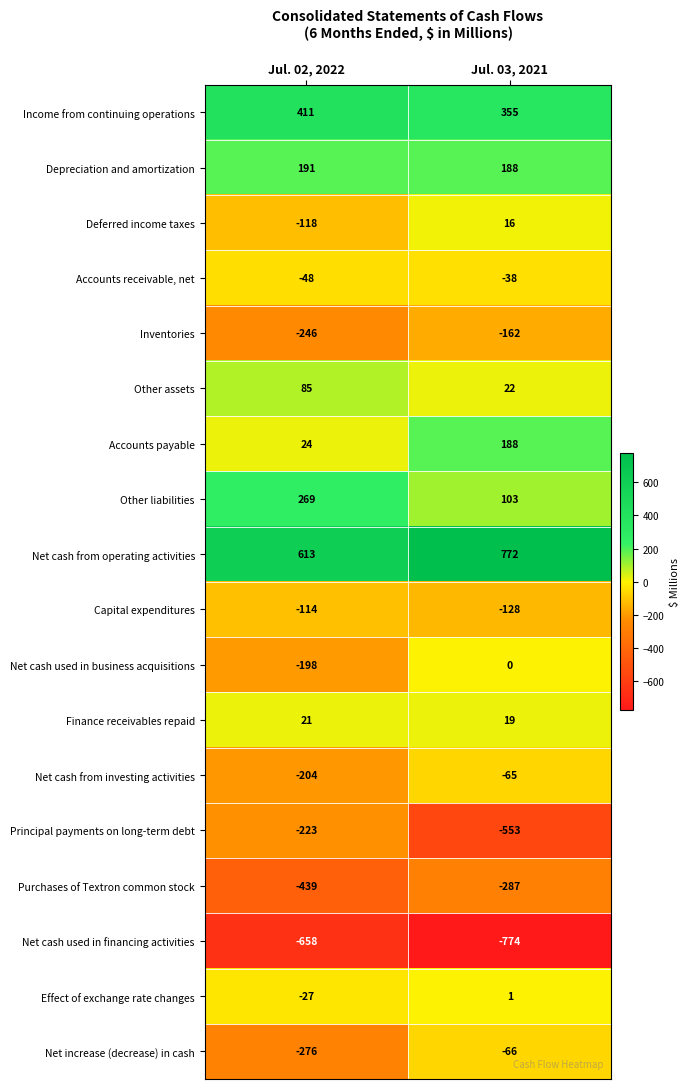

Which series changed the most between Jul. 02, 2022 and Jul. 03, 2021?

Principal payments on long-term debt